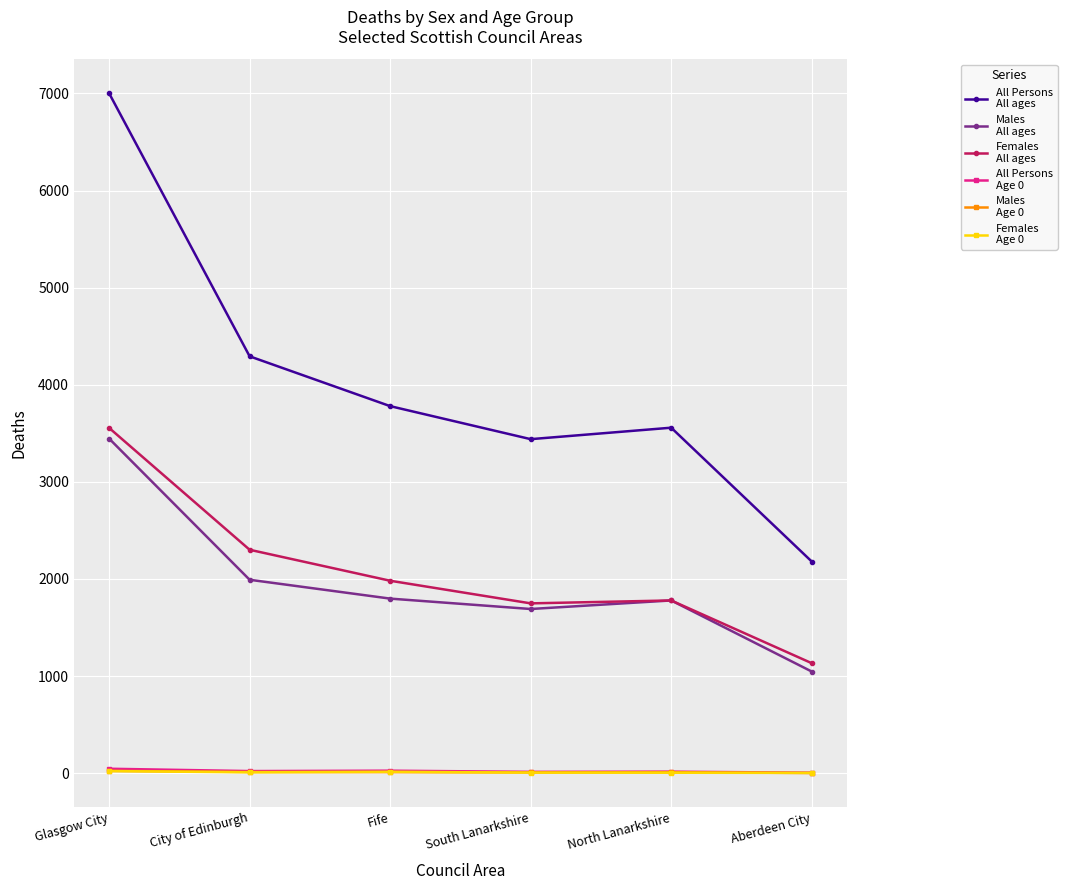

How many distinct data groups are displayed?

6